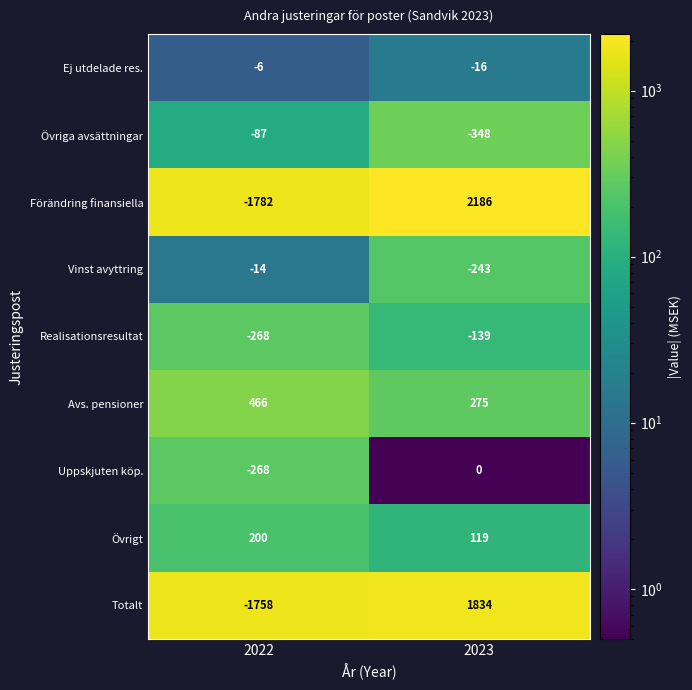

What is the difference between the maximum and minimum values in the Avs. pensioner series?

191